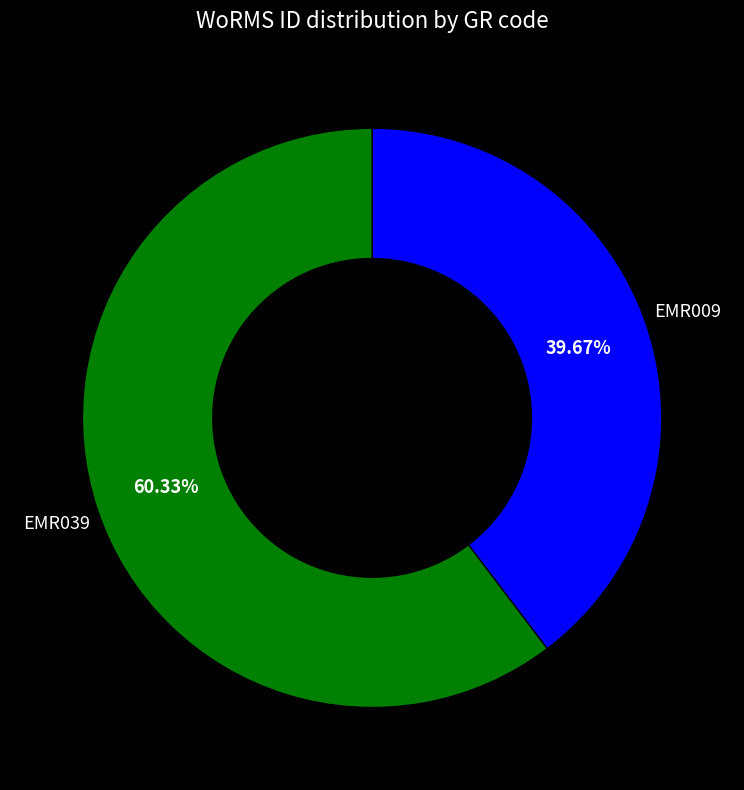

Does any single category account for the majority?

Yes